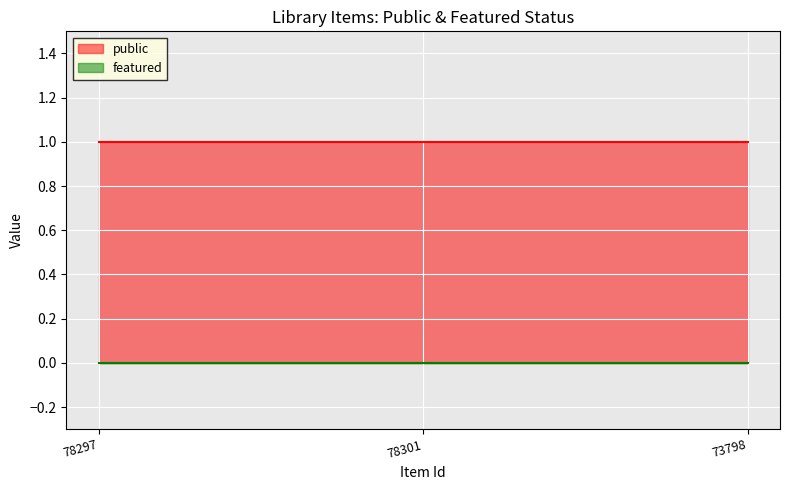

Which category has the lowest value in the public series?

78297